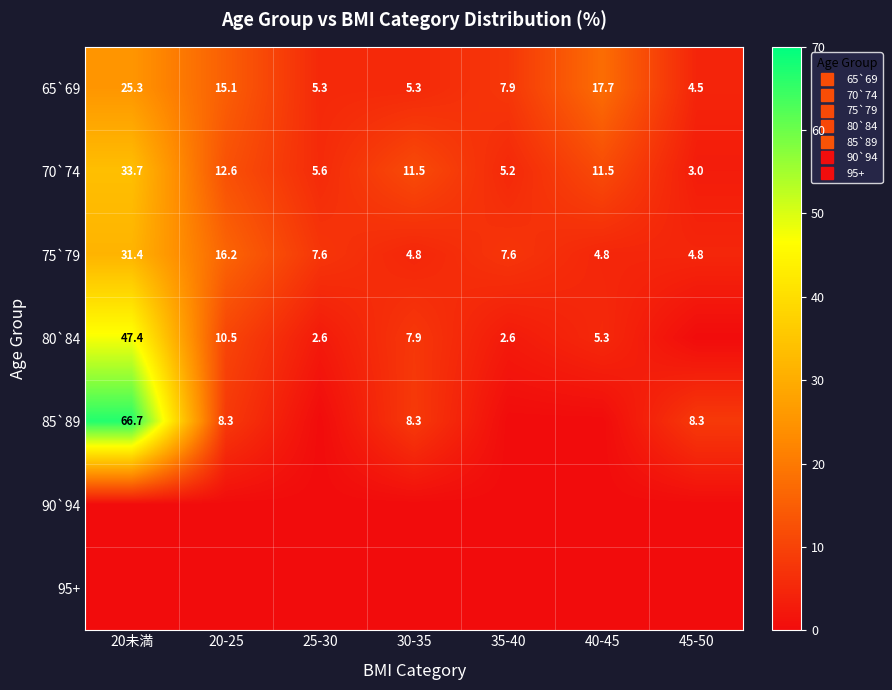

What is the total value across all series at 30-35?

37.8